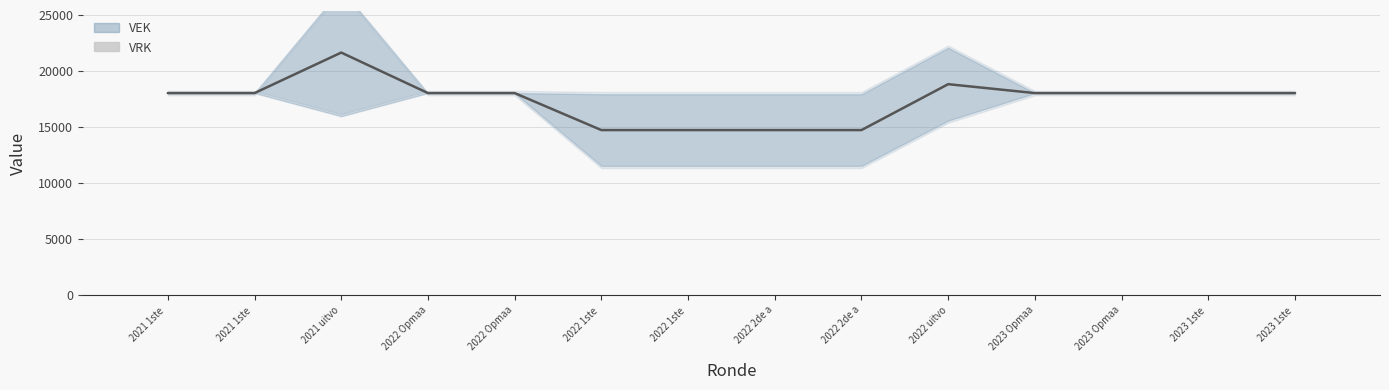

How many data points in VEK are above 17999?

5